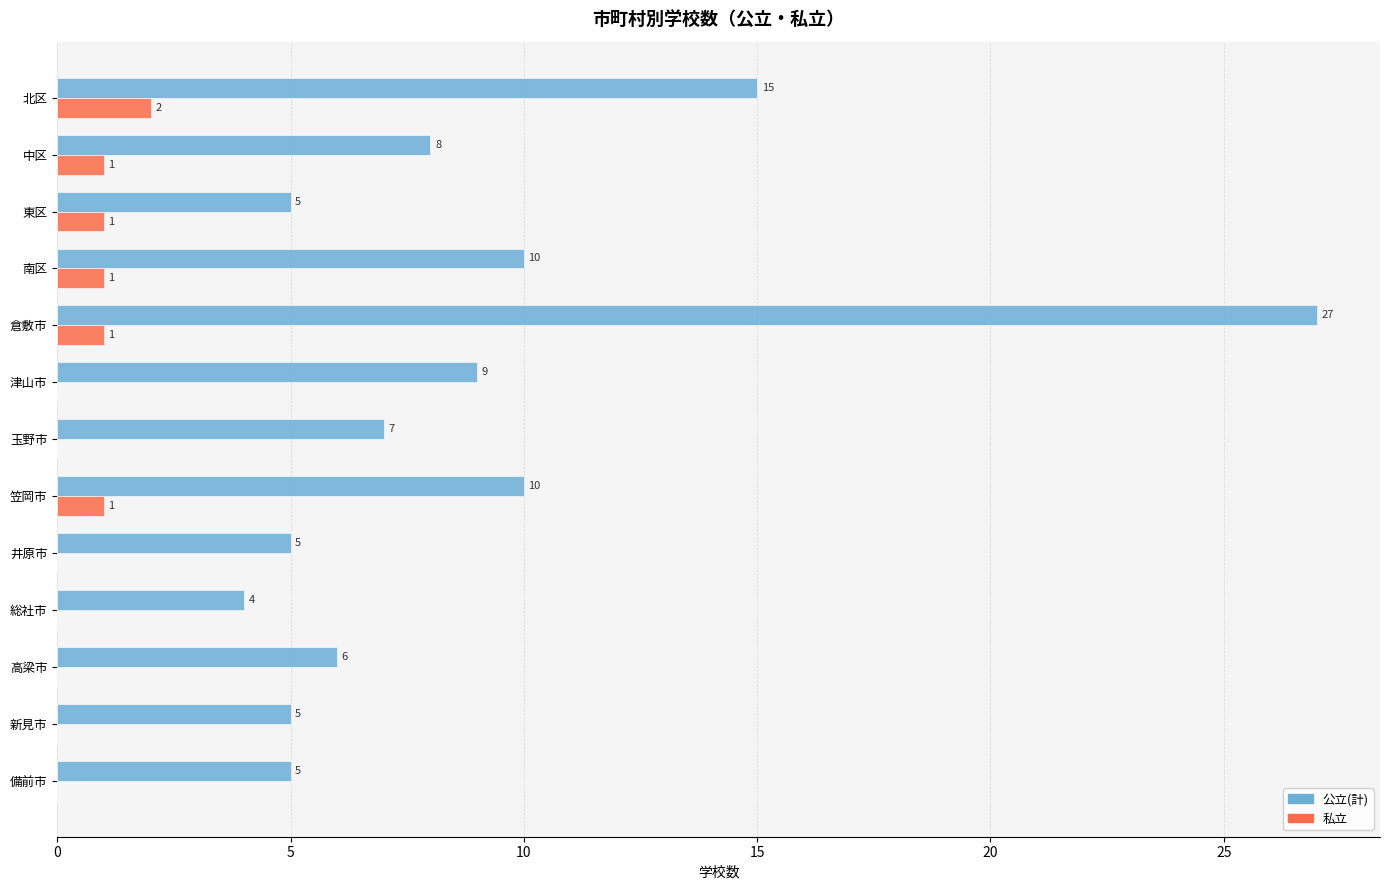

At which category is the sum across all series the highest?

倉敷市